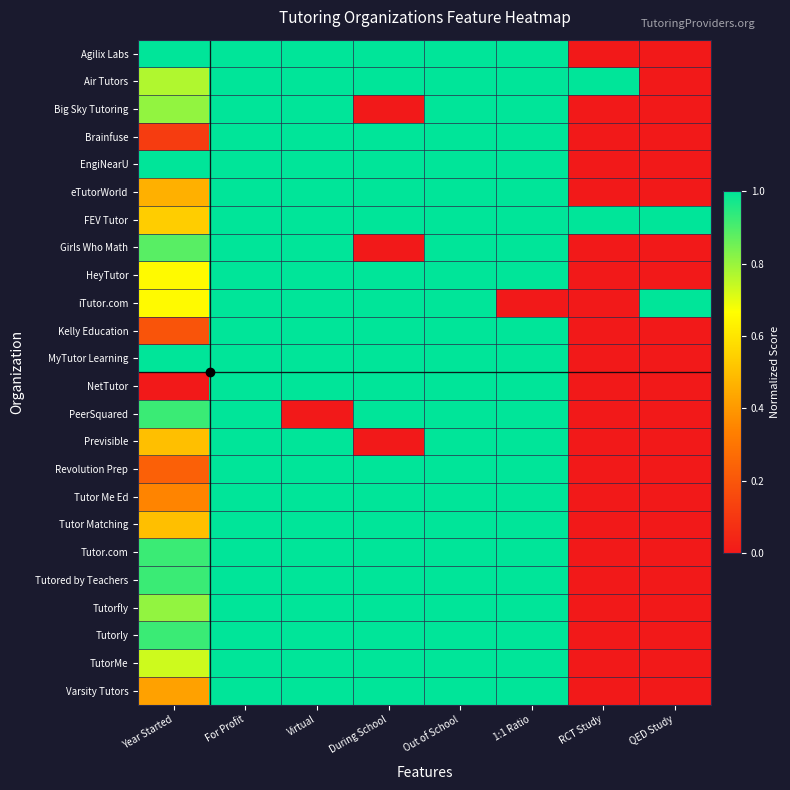

At RCT Study, list the series in order from largest to smallest.

Air Tutors, FEV Tutor, Agilix Labs, Big Sky Tutoring, Brainfuse, EngiNearU, eTutorWorld, Girls Who Math, HeyTutor, iTutor.com, Kelly Education, MyTutor Learning, NetTutor, PeerSquared, Previsible, Revolution Prep, Tutor Me Ed, Tutor Matching, Tutor.com, Tutored by Teachers, Tutorfly, Tutorly, TutorMe, Varsity Tutors